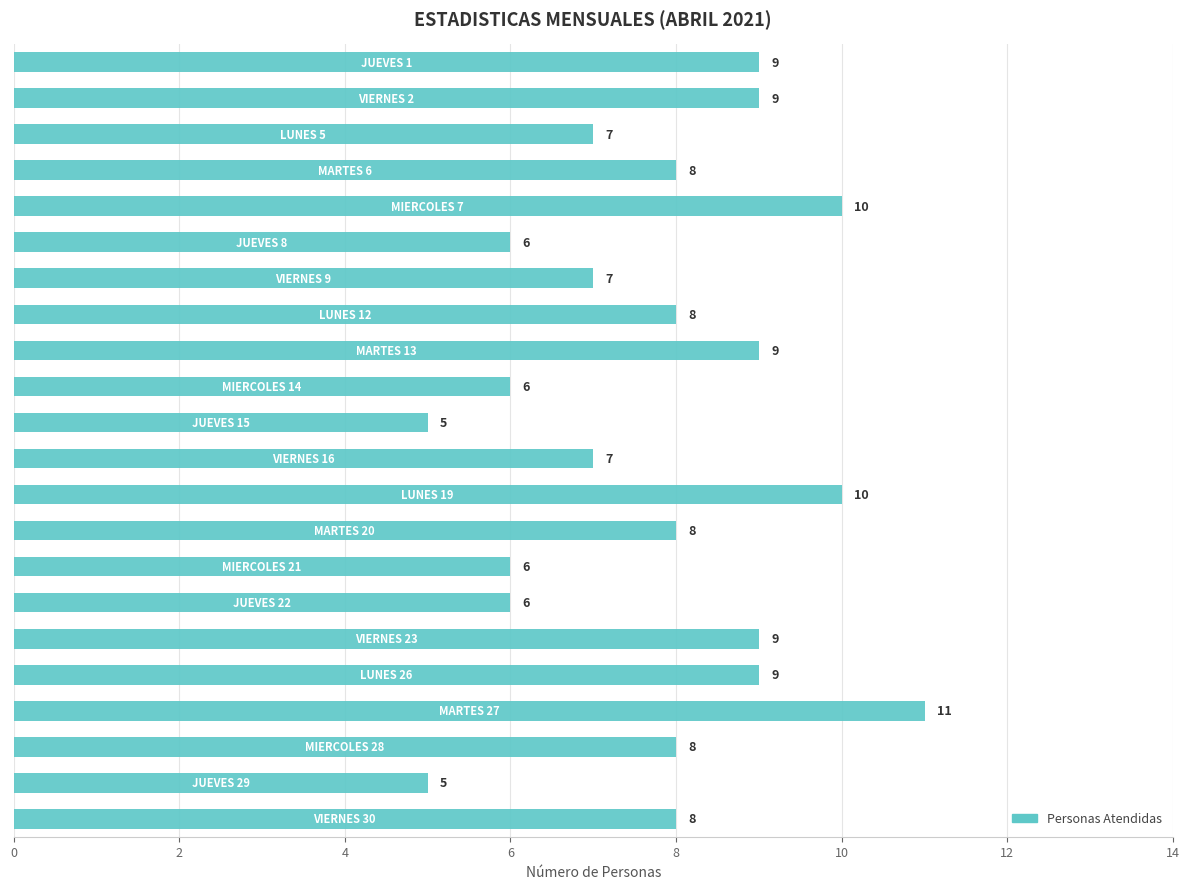

What is the value of the 13th bar from the top?

10